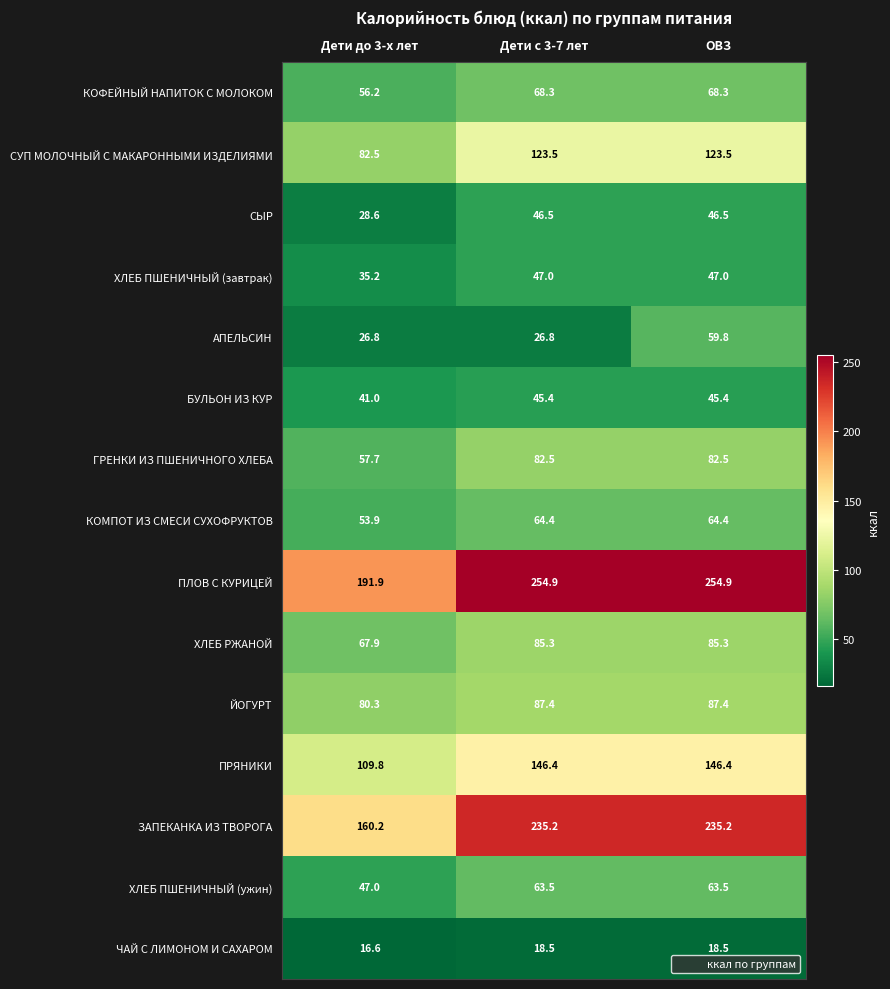

What is the sum of all АПЕЛЬСИН values?

113.4